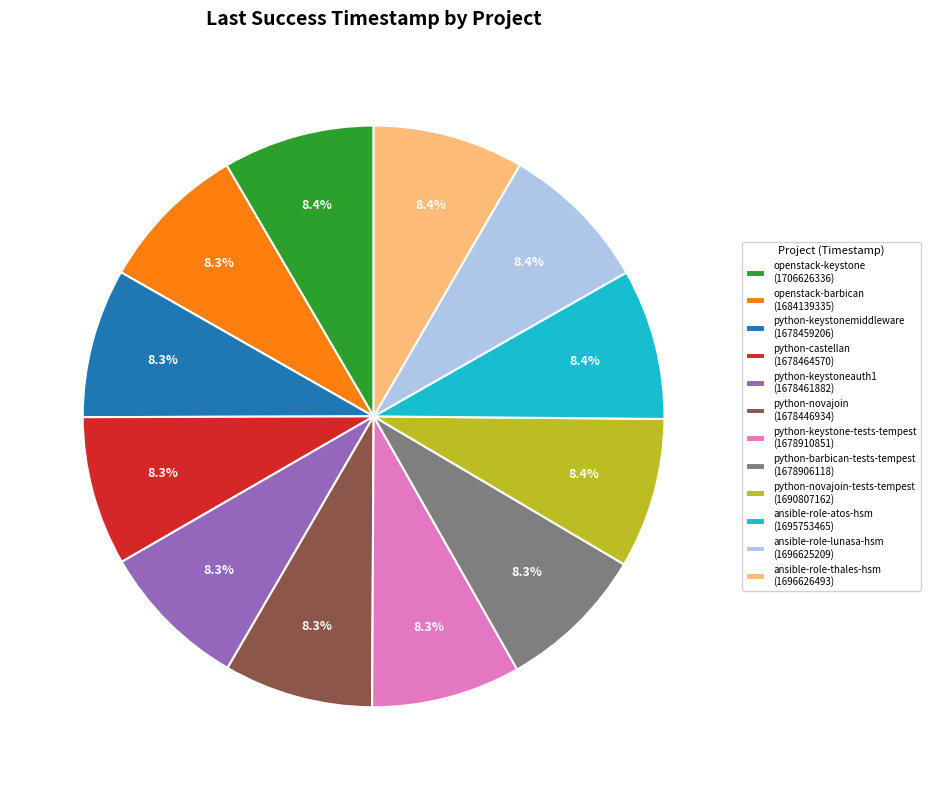

Combined, do ansible-role-thales-hsm (1696626493) and ansible-role-atos-hsm (1695753465) account for over 50%?

No